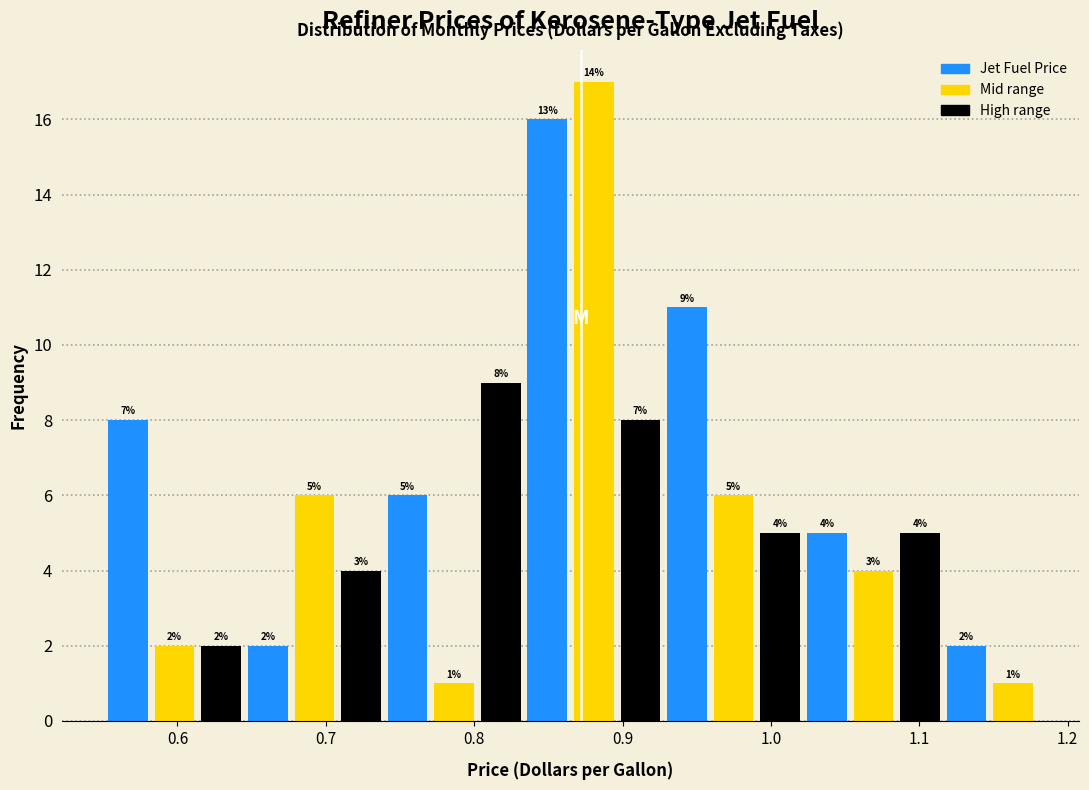

Read against the x-axis, roughly where is the centre of the tallest bar?

0.88